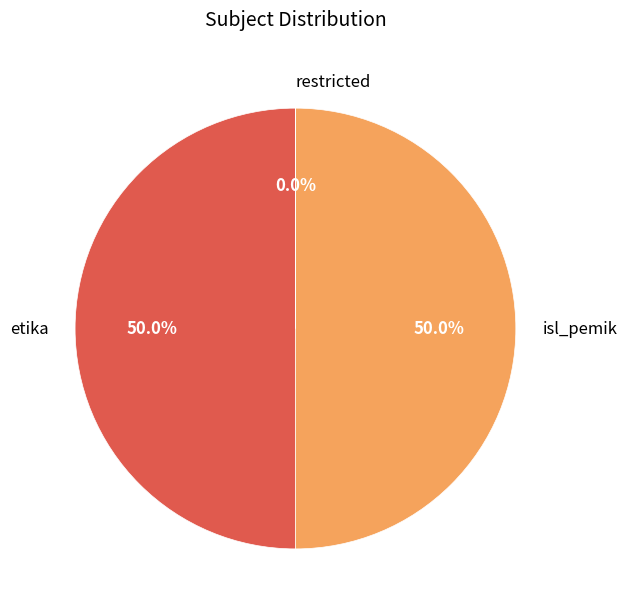

What portion of the pie excludes etika?

50.0%